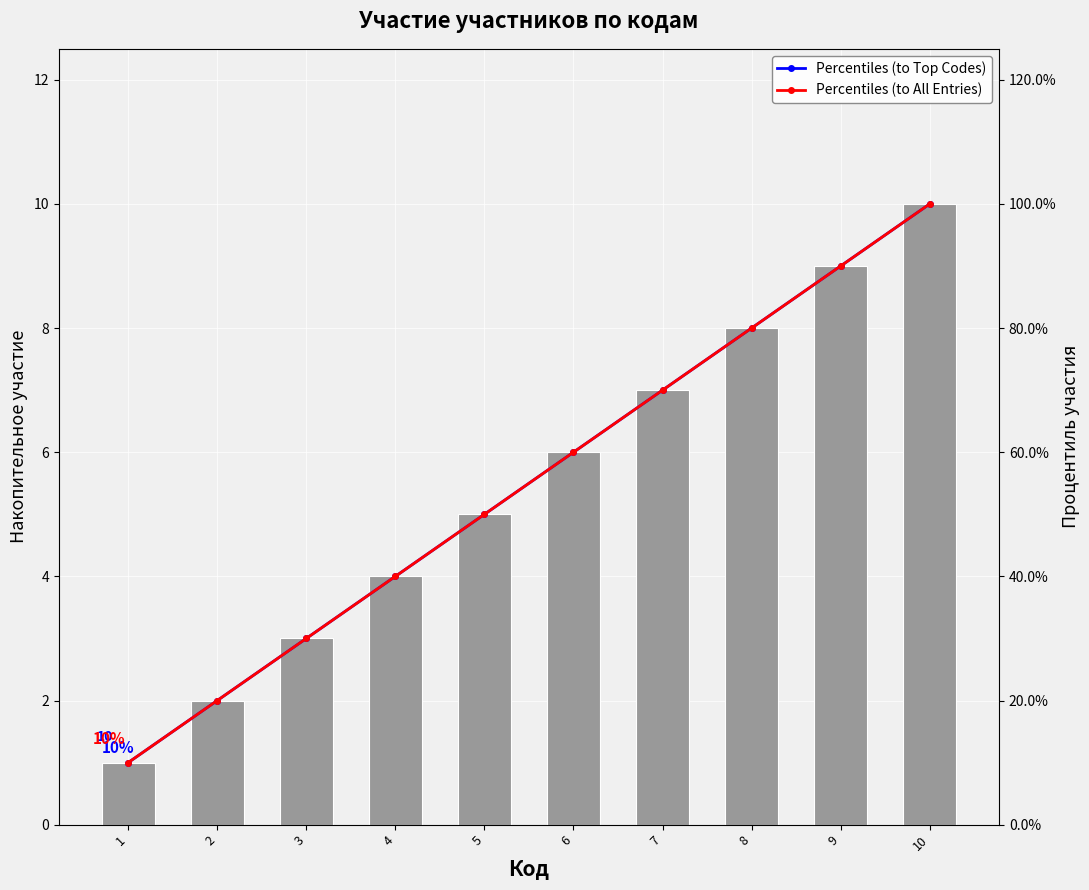

Which series has the widest spread of values?

Percentiles (to Top Codes)